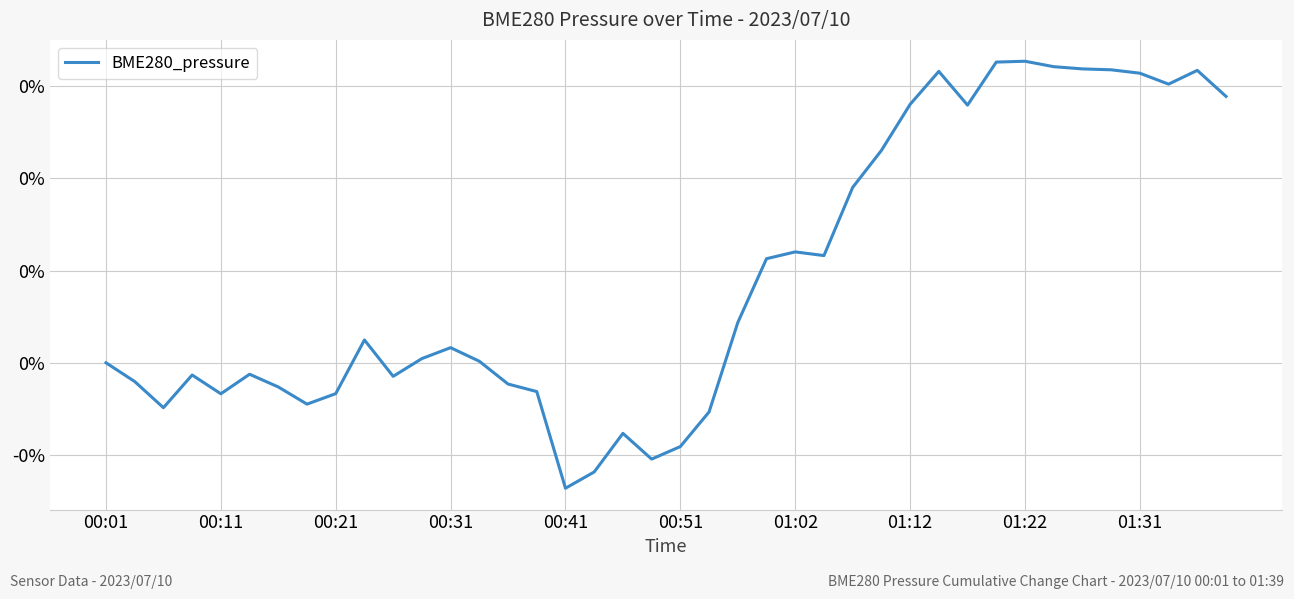

What is the difference between the second highest and second lowest values?

0.1